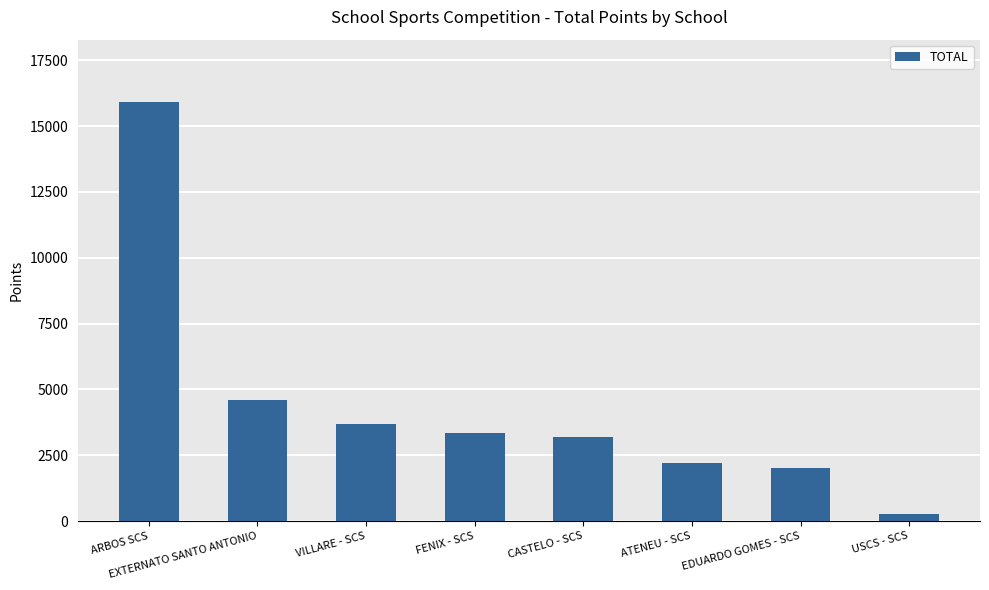

List the labels in order of value, largest first.

ARBOS SCS, EXTERNATO SANTO ANTONIO, VILLARE - SCS, FENIX - SCS, CASTELO - SCS, ATENEU - SCS, EDUARDO GOMES - SCS, USCS - SCS